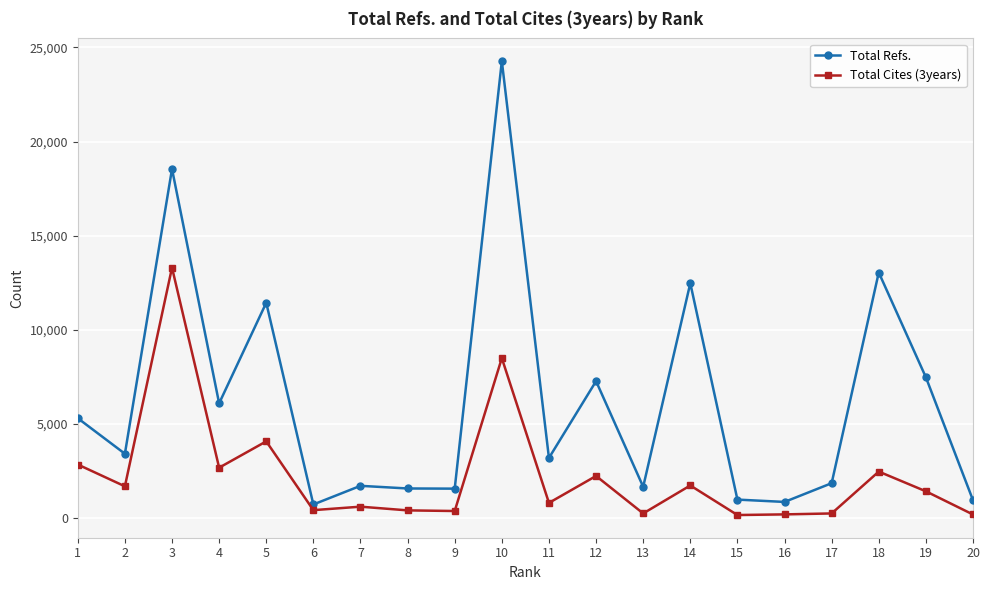

At which category is the sum across all series the highest?

10